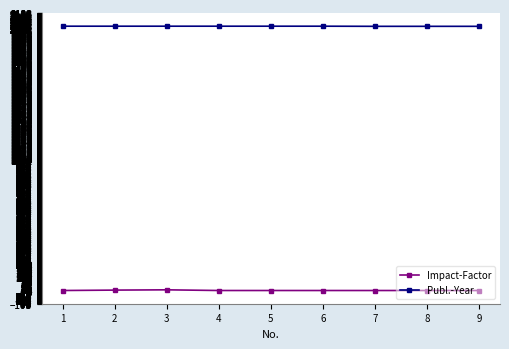

Is the value of Publ.-Year at 6 greater than the value of Impact-Factor at 8?

Yes